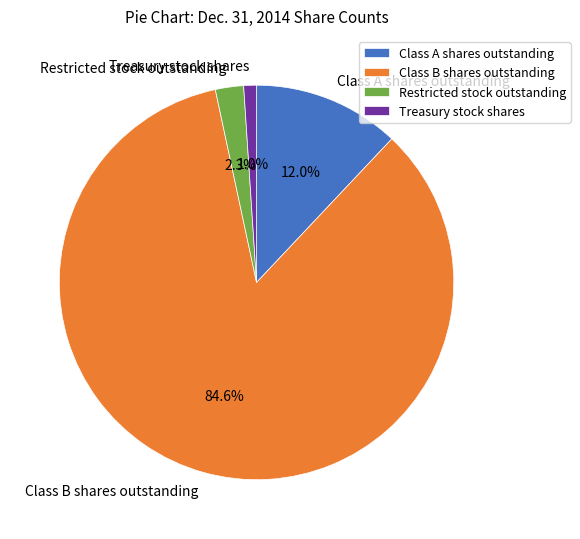

The Class B shares outstanding slice represents 85% of the pie. True or false?

True